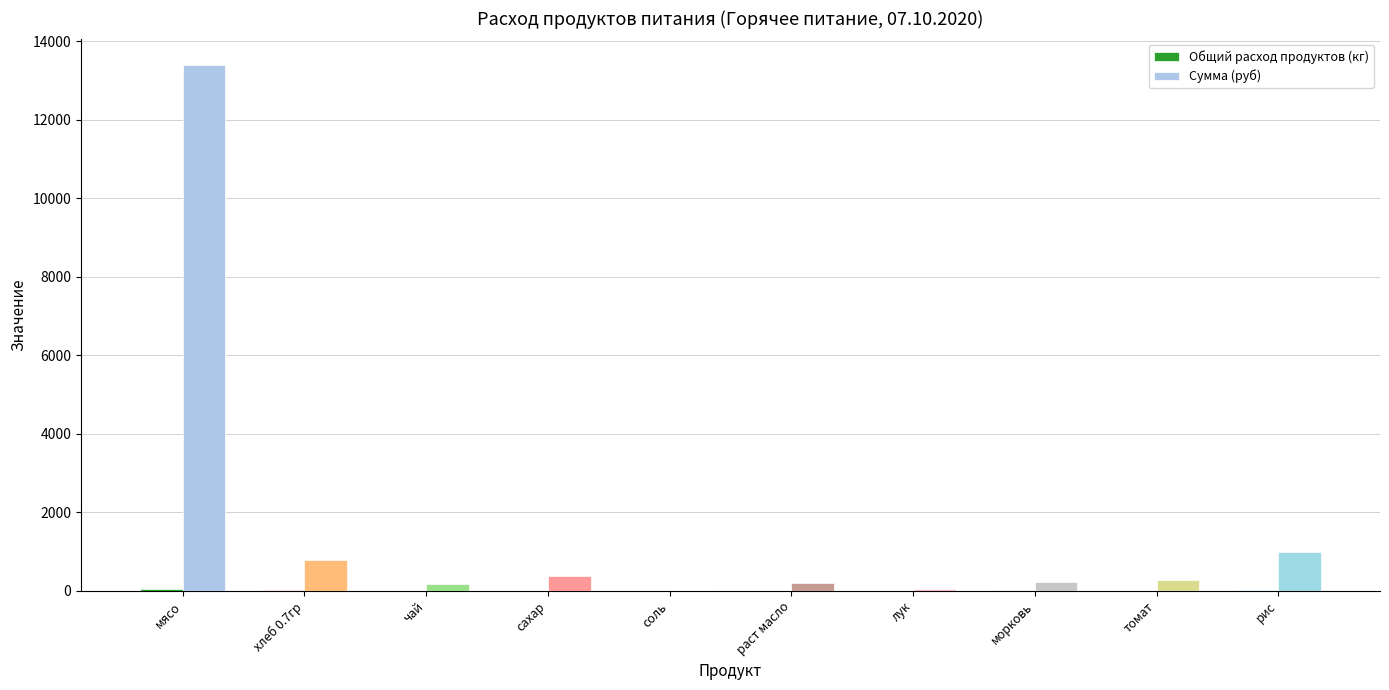

What is the maximum value for Сумма (руб)?

13398.0